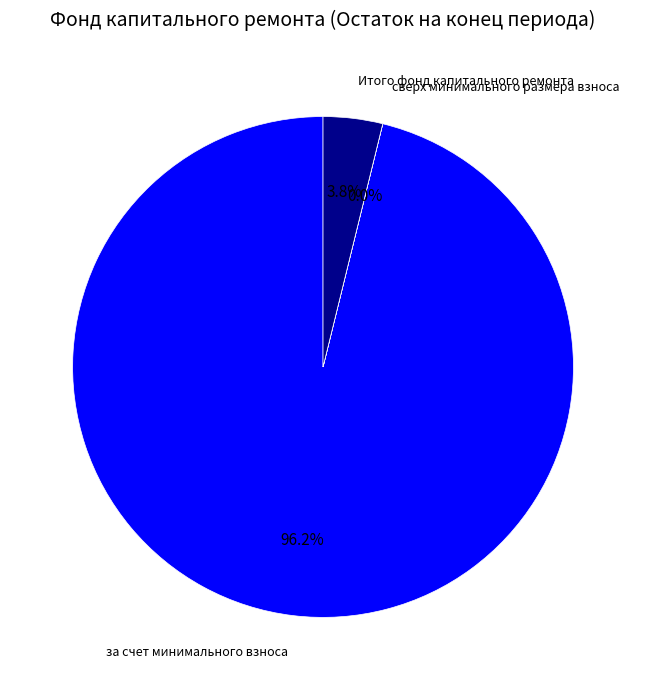

Which slice represents more than half of the pie?

за счет минимального взноса